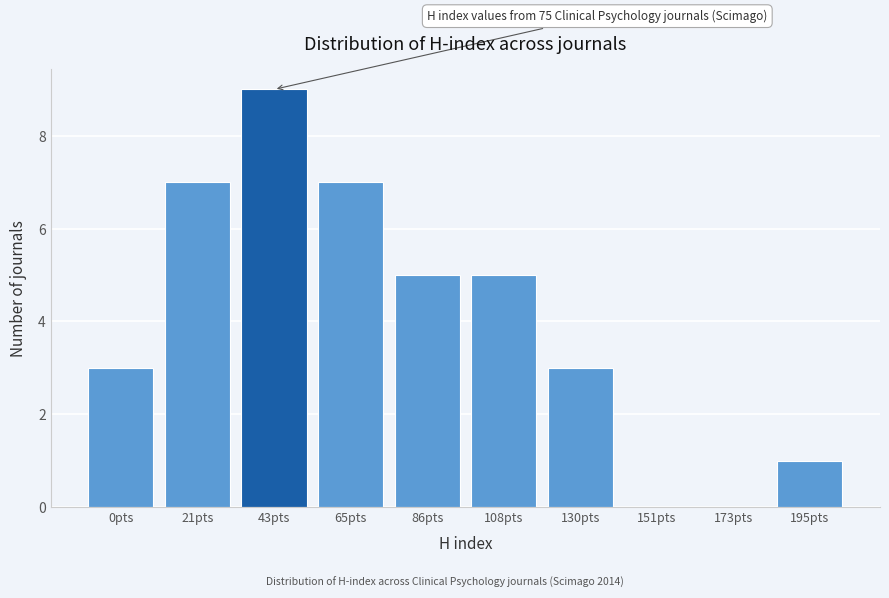

Reading right to left, what are all the values shown in this chart?

195pts=1	173pts=0	151pts=0	130pts=3	108pts=5	86pts=5	65pts=7	43pts=9	21pts=7	0pts=3